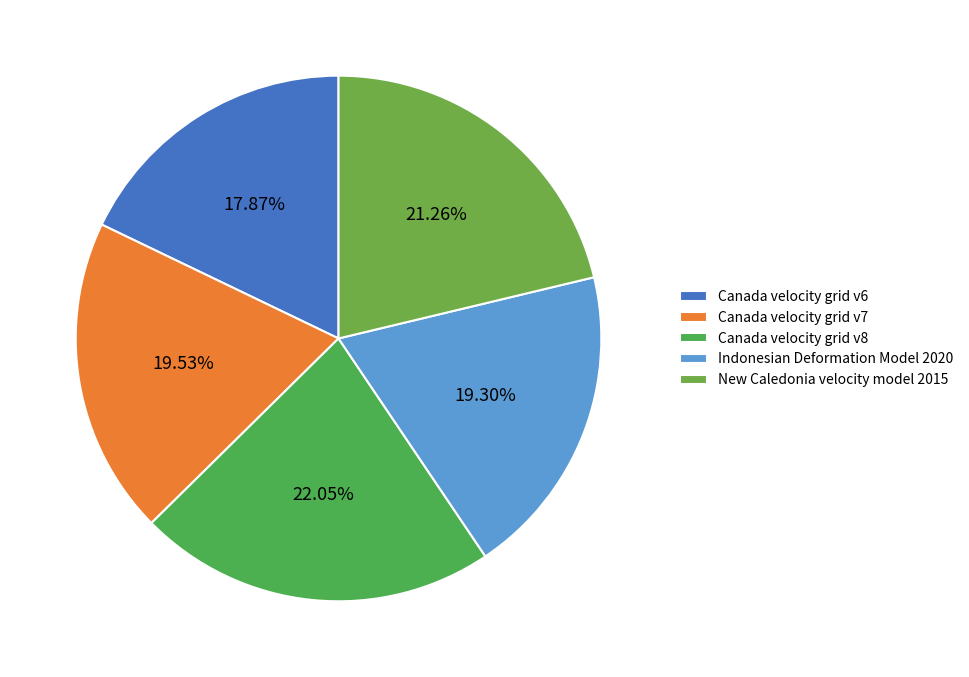

How many segments does this pie chart have?

5